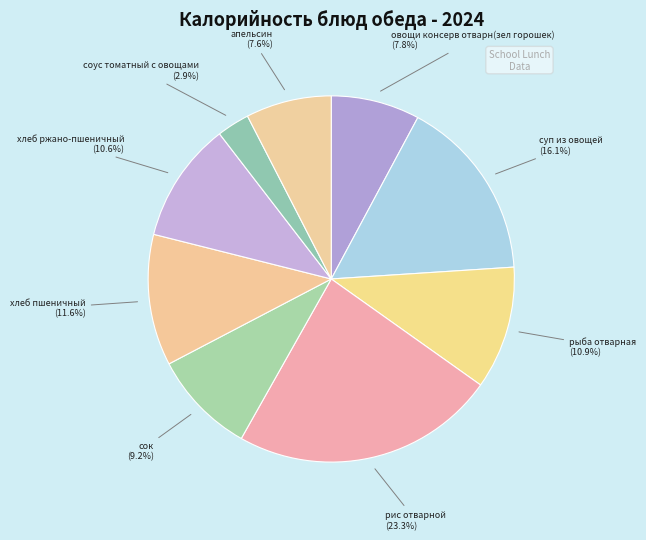

What is the smallest slice in the pie chart?

соус томатный с овощами